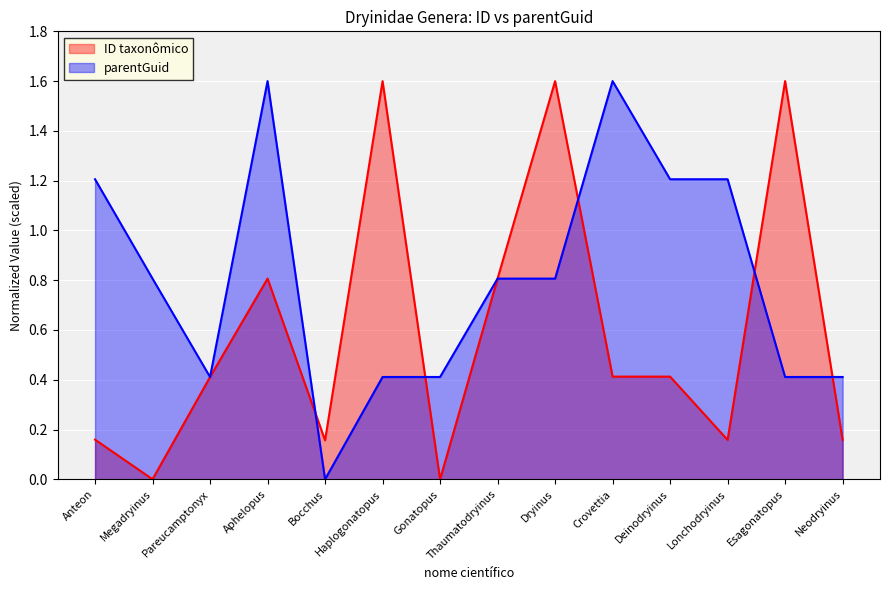

How many lines are shown in the chart?

2